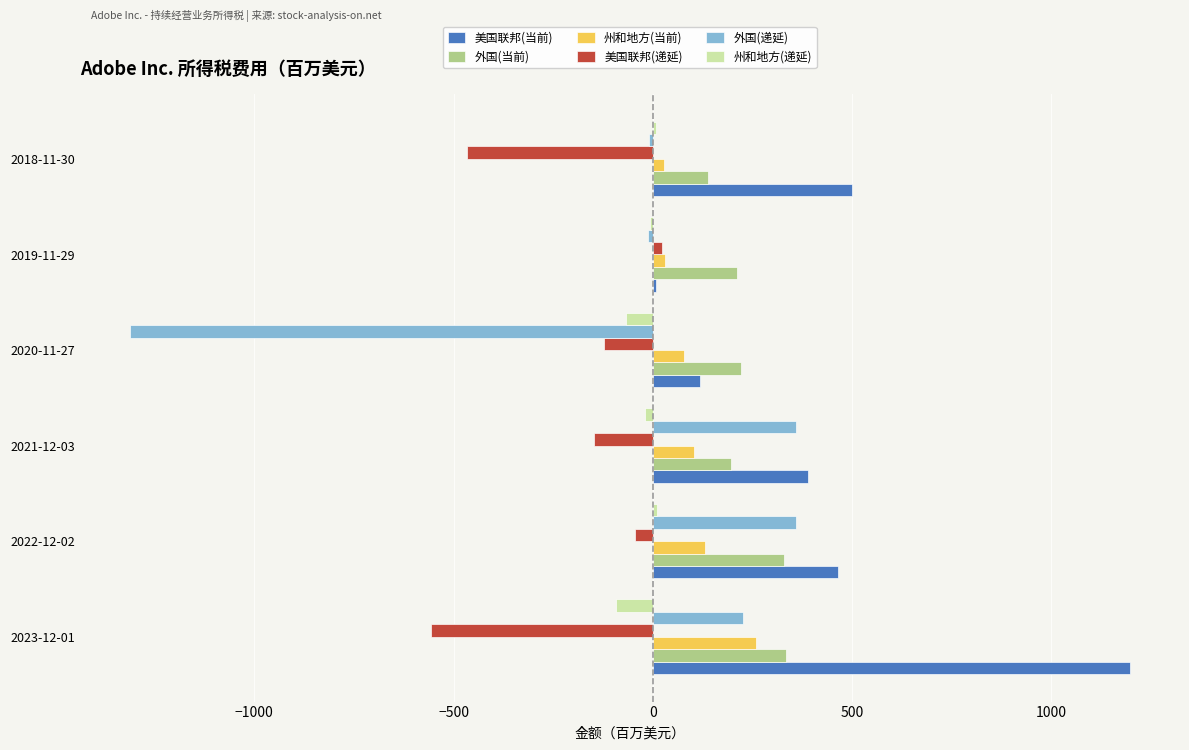

How many categories are shown in the chart?

6